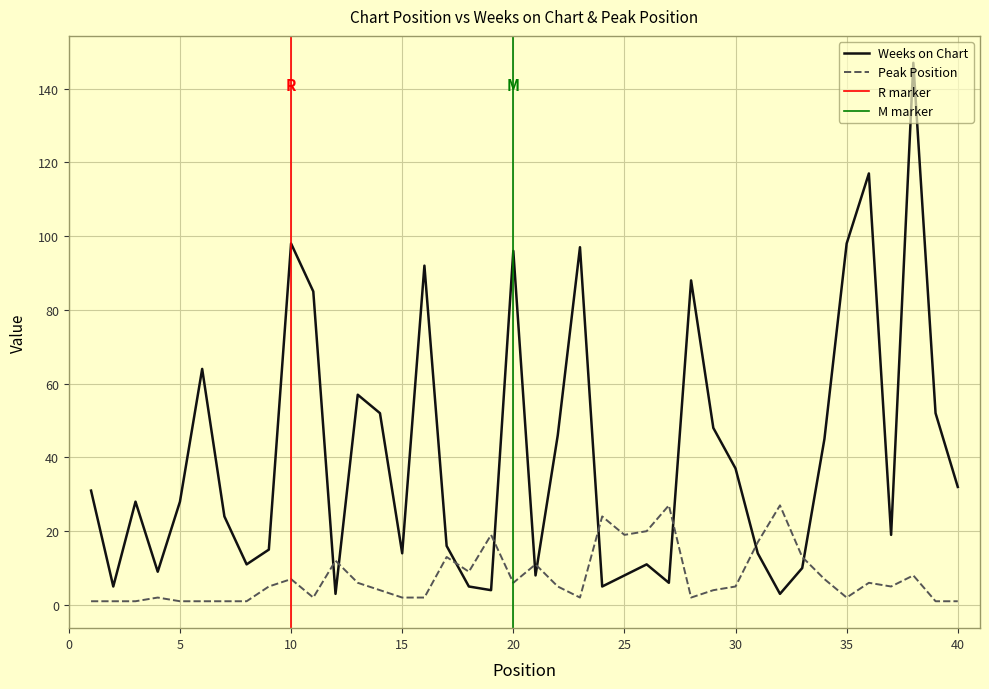

Read the Weeks on Chart value at 3, to the nearest 50.

50